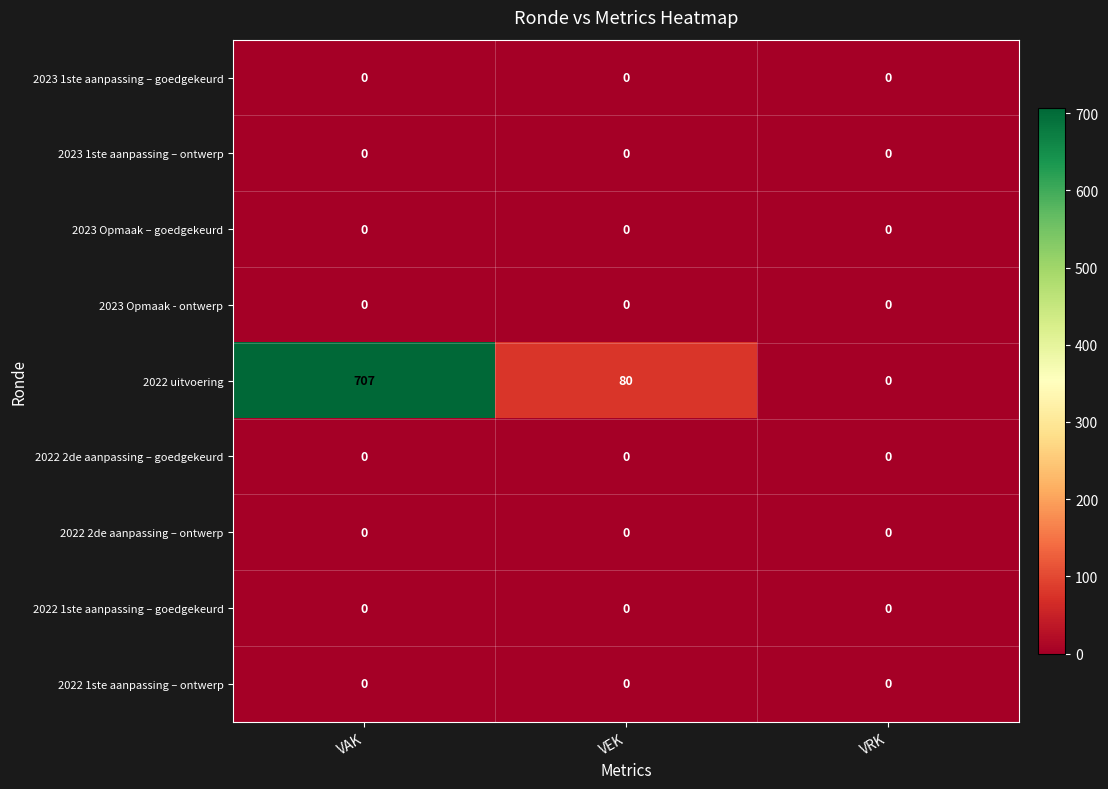

At how many categories does at least one series exceed 690?

1